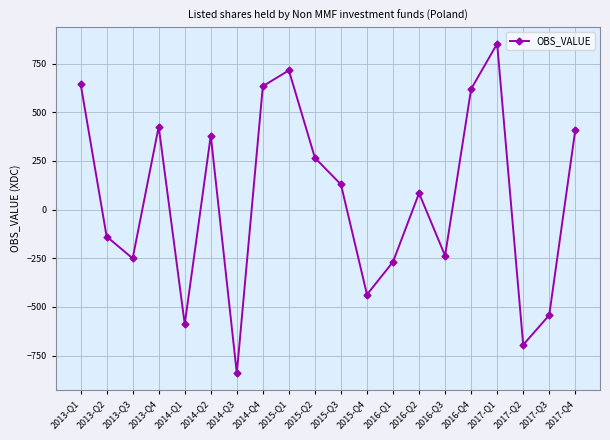

Where is the first local minimum?

2013-Q3